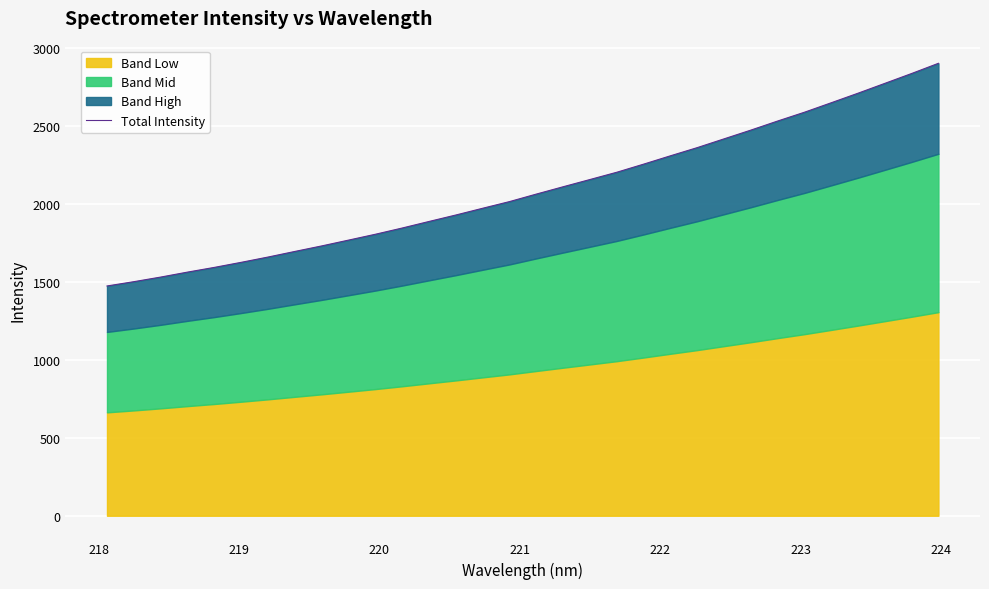

Does the chart display data point markers on the line(s)?

No